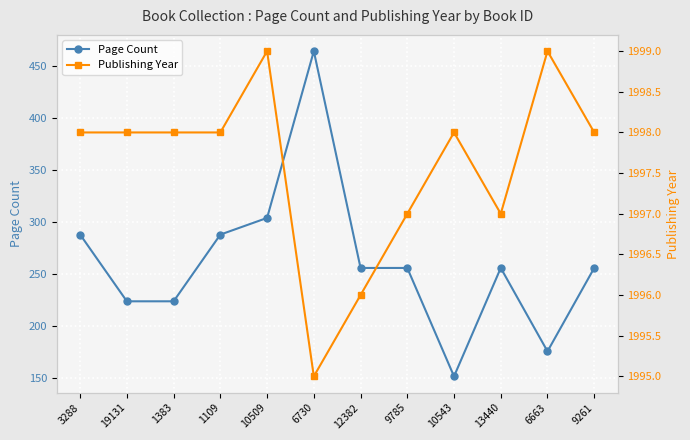

At how many categories does at least one series exceed 280?

12